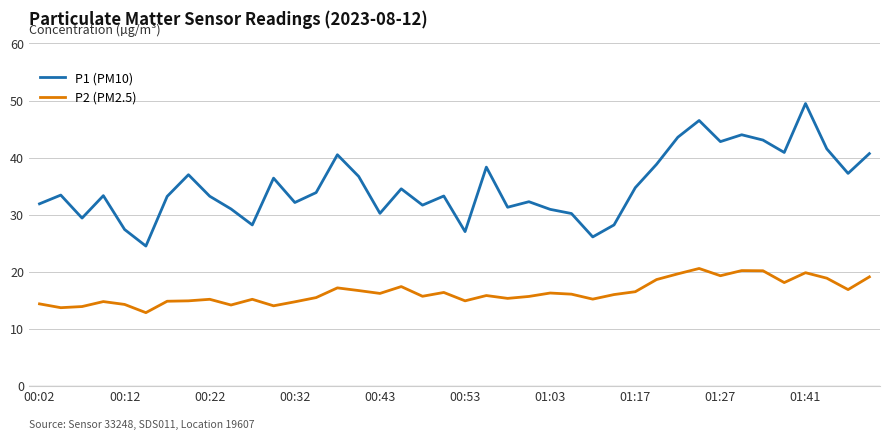

Which series has the largest range (max minus min)?

P1 (PM10)